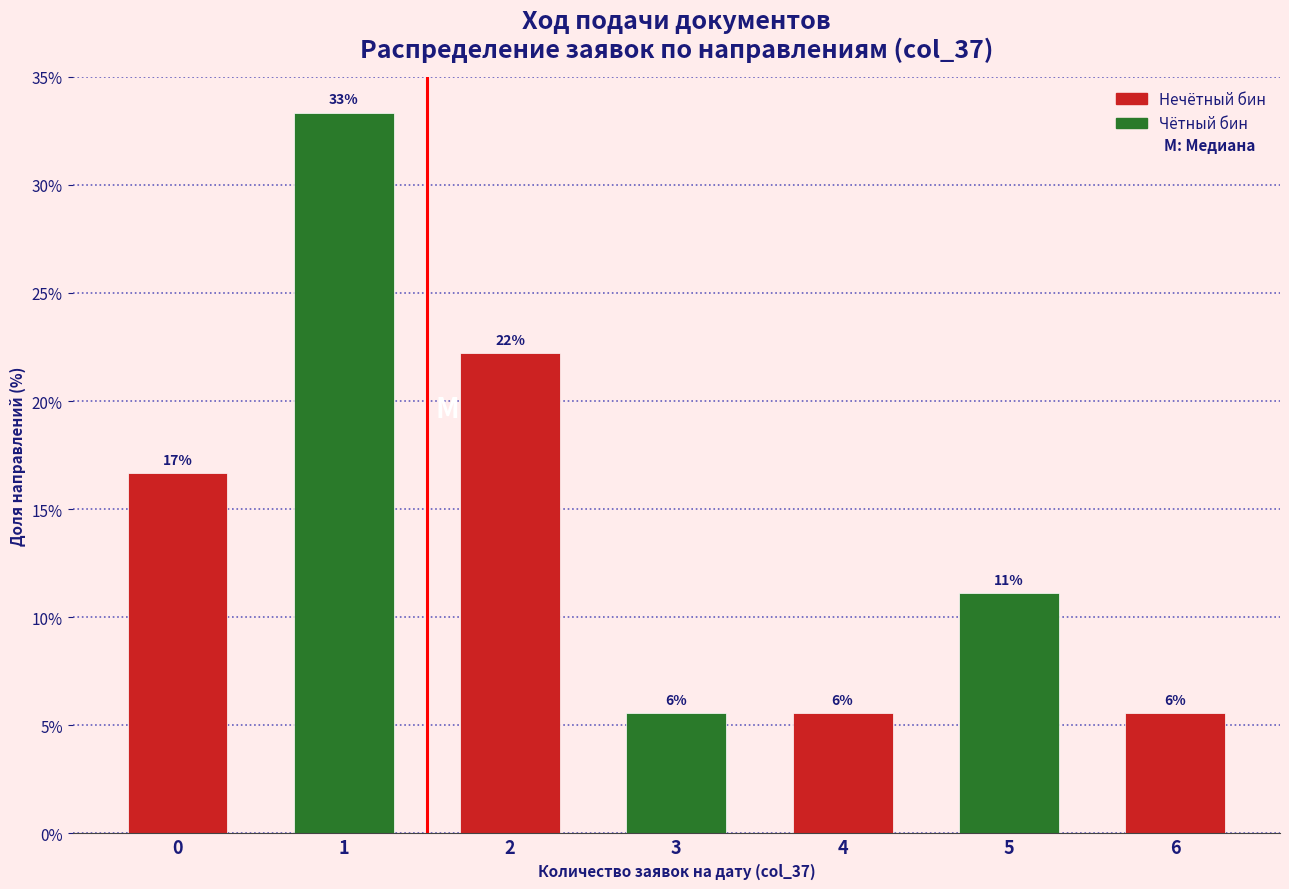

Does the chart contain any negative values?

No